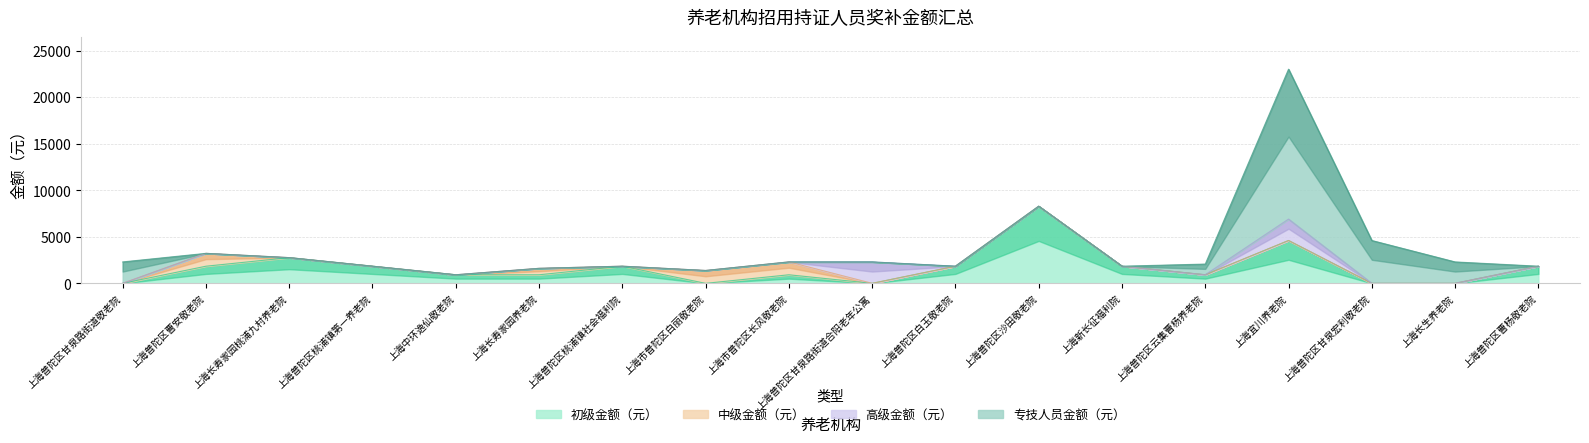

What is the label of the 3rd point from the left?

上海长寿家园桃浦九村养老院